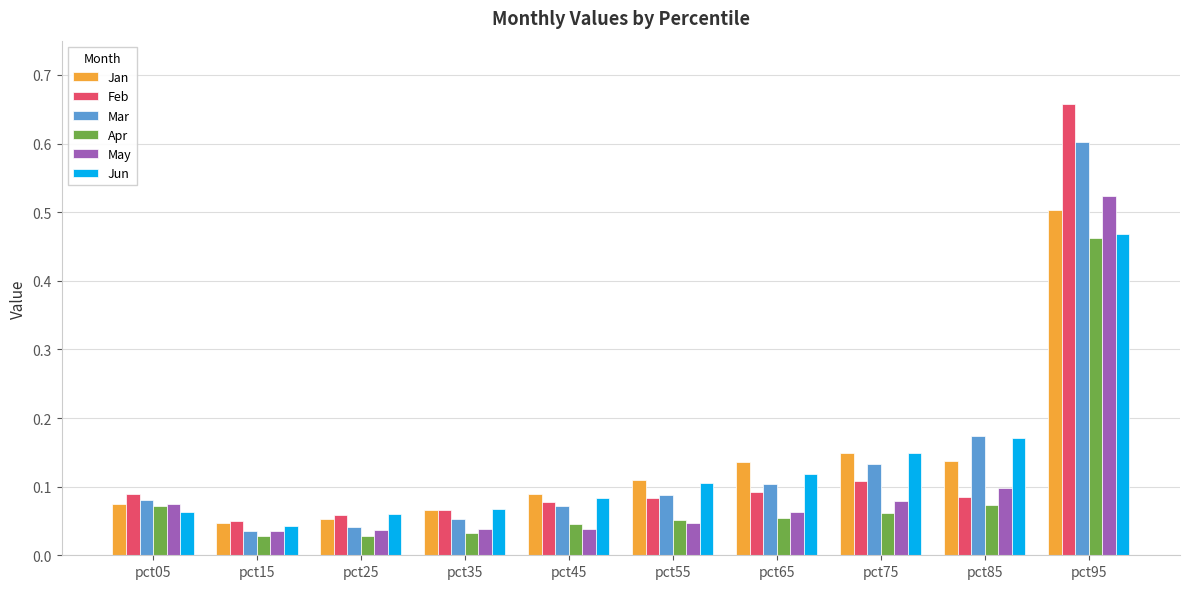

At how many categories does at least one series exceed 0?

10